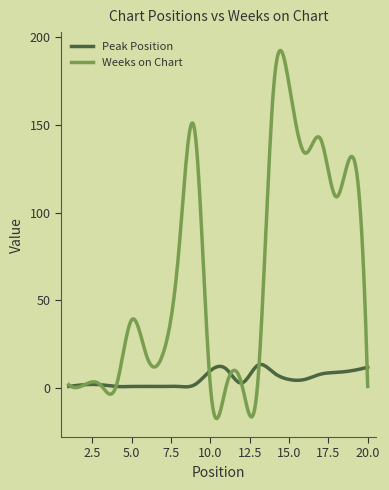

Which series has the widest spread of values?

Weeks on Chart